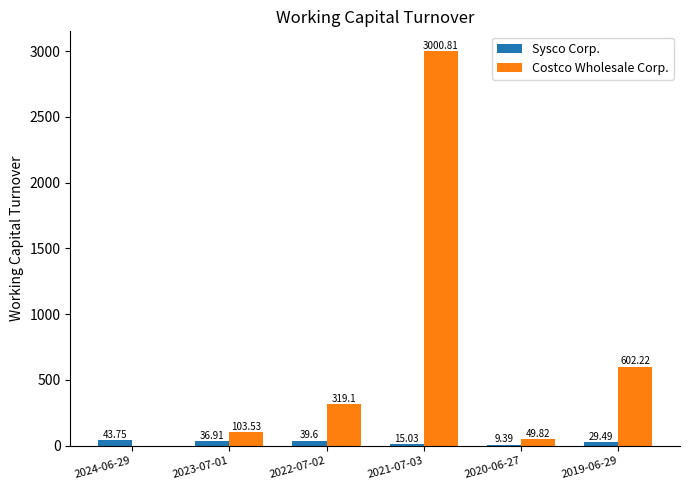

Which series changed the most between 2023-07-01 and 2022-07-02?

Costco Wholesale Corp.